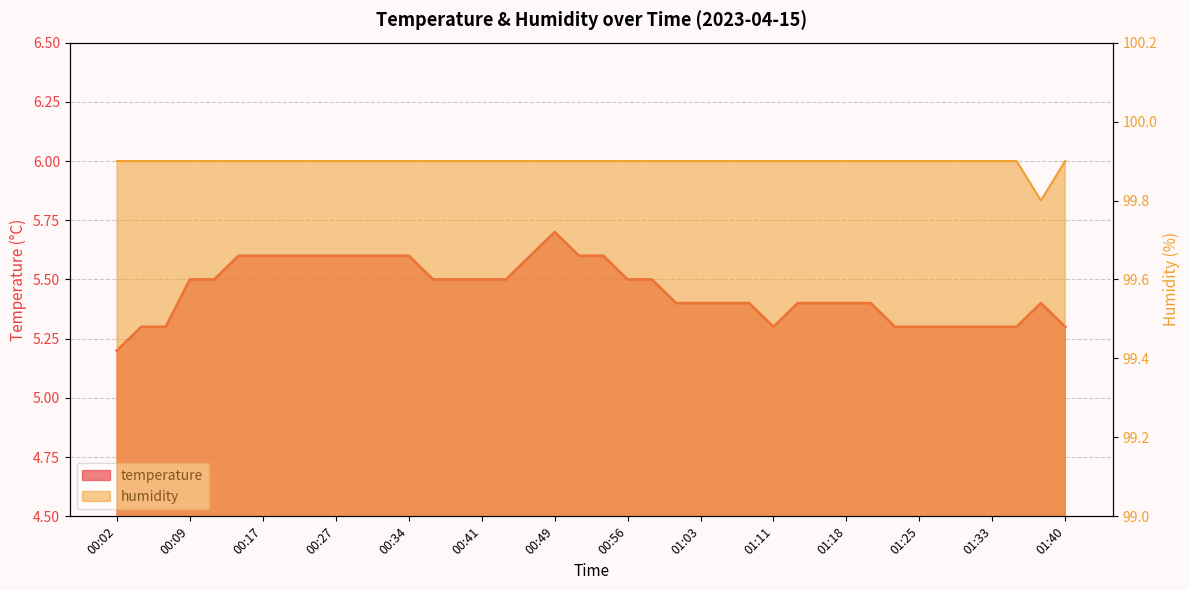

How many temperature values are between 5 and 6?

40